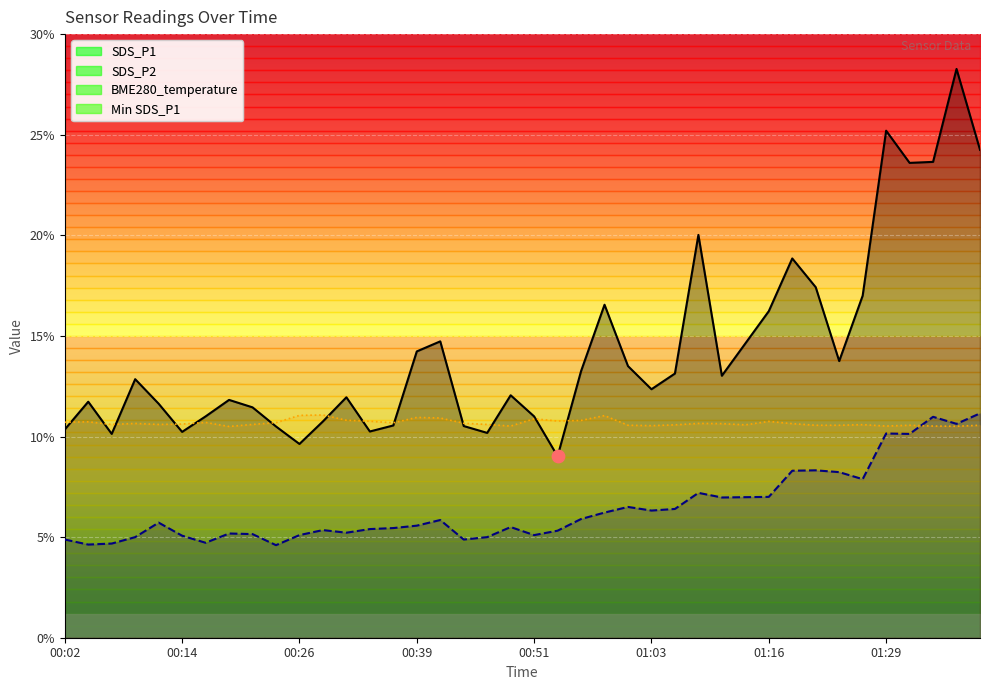

What is the change in value from 00:02 to 01:01?

-0.2